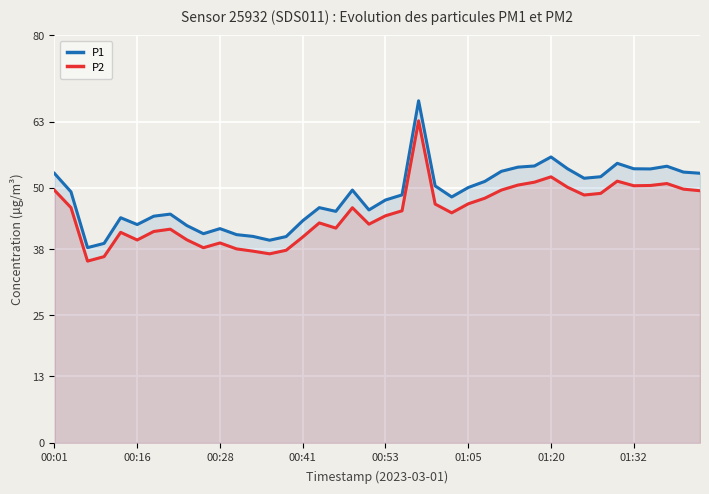

Where is P1 nearest to the value 52?

32